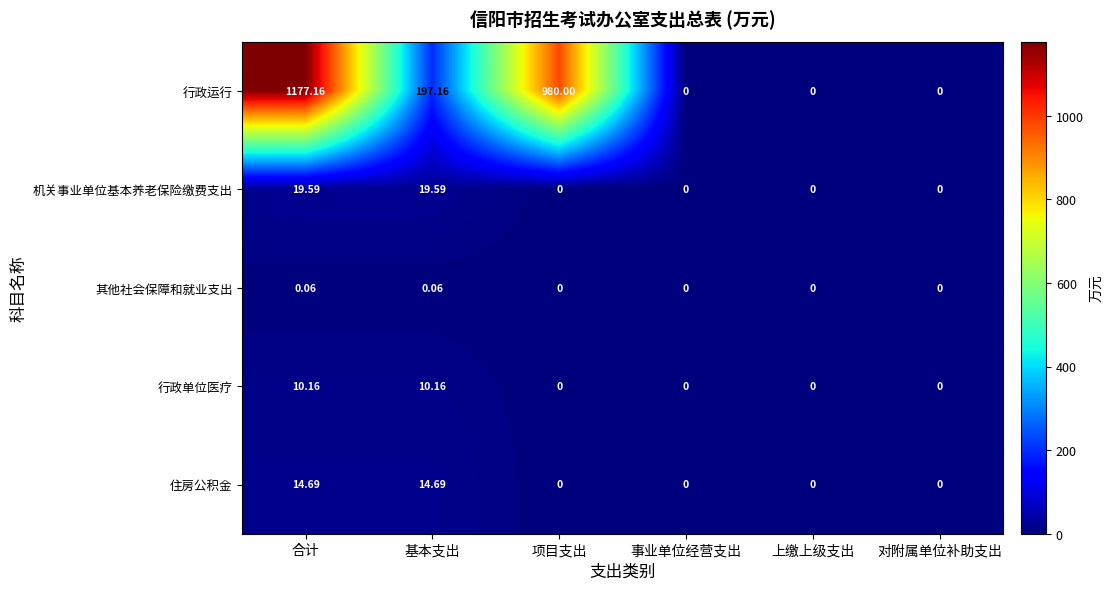

List the series in order of their peak value, lowest first.

其他社会保障和就业支出, 行政单位医疗, 住房公积金, 机关事业单位基本养老保险缴费支出, 行政运行